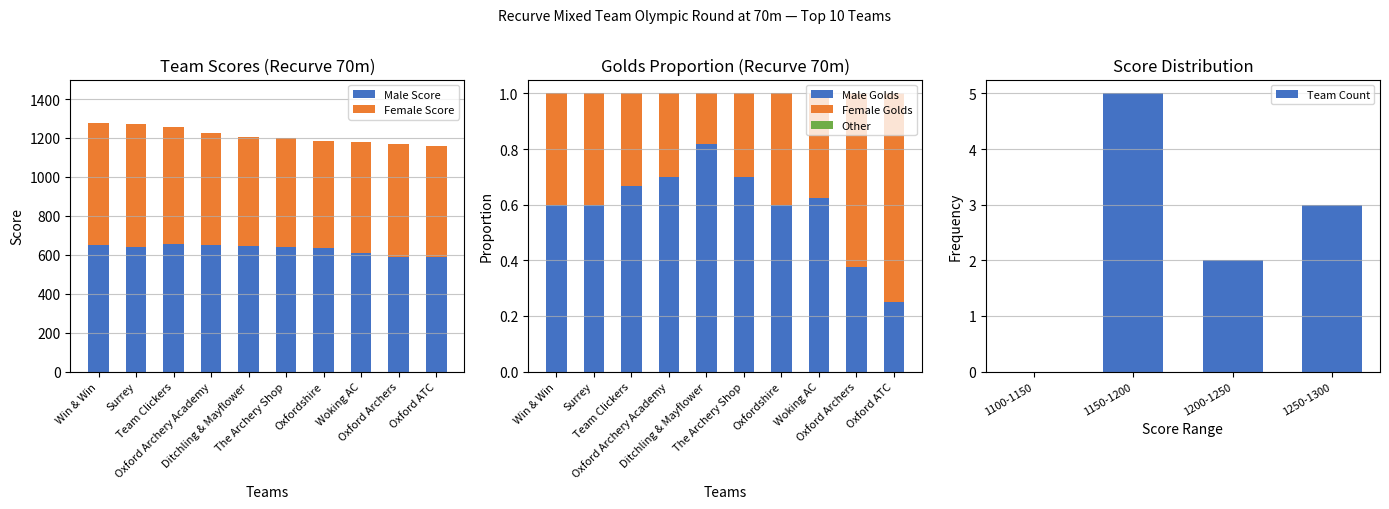

What is the label of the 6th bar from the right?

Ditchling & Mayflower